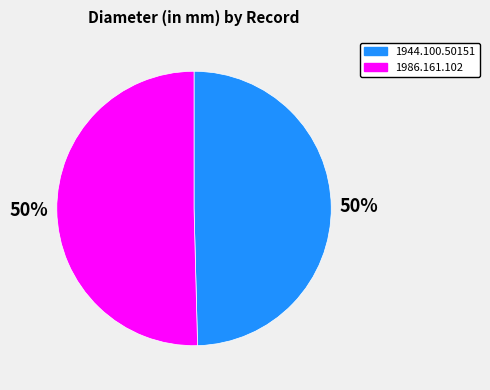

The 1986.161.102 slice represents 50% of the pie. True or false?

True